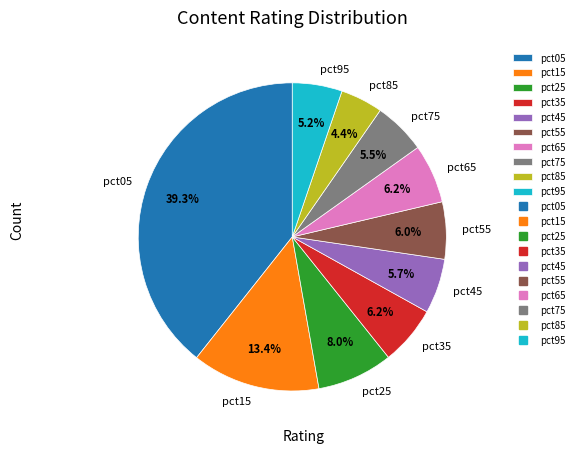

Count the number of slices in the pie.

10